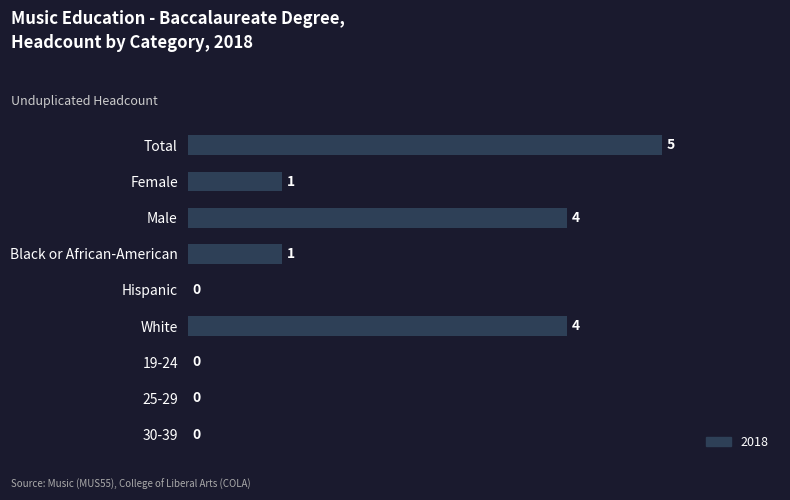

Is it true that the value at Total is 5?

True